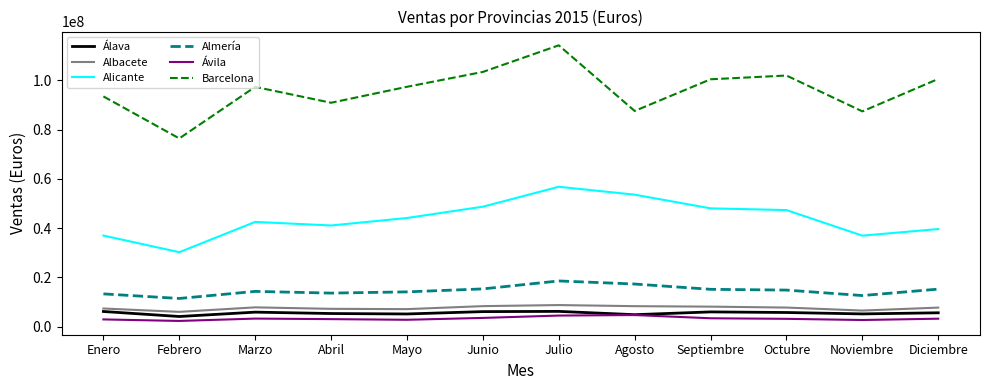

What is the sum of the Albacete values at Octubre and Diciembre?

15589458